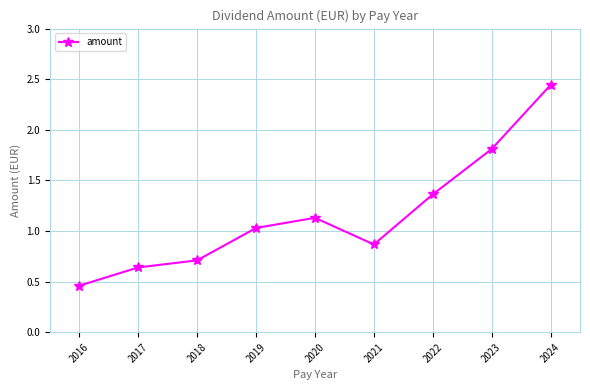

The chart shows a value of 1.1 at 2020. True or false?

True